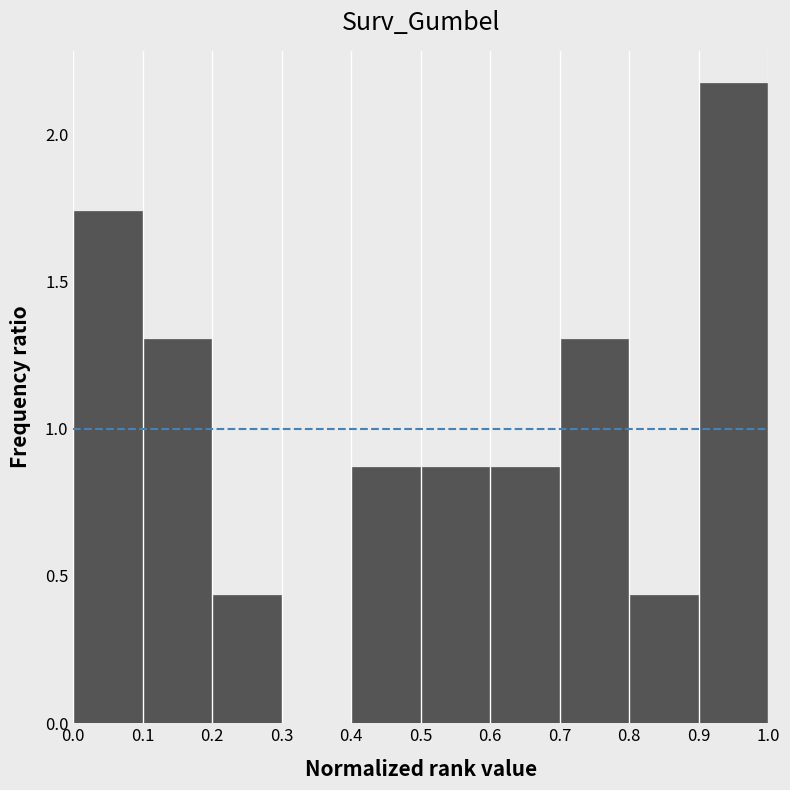

How tall is the bar that spans 0.5 to 0.6 on the x-axis? The values are not printed on the chart, so give them approximately, as read against the axis.

0.85